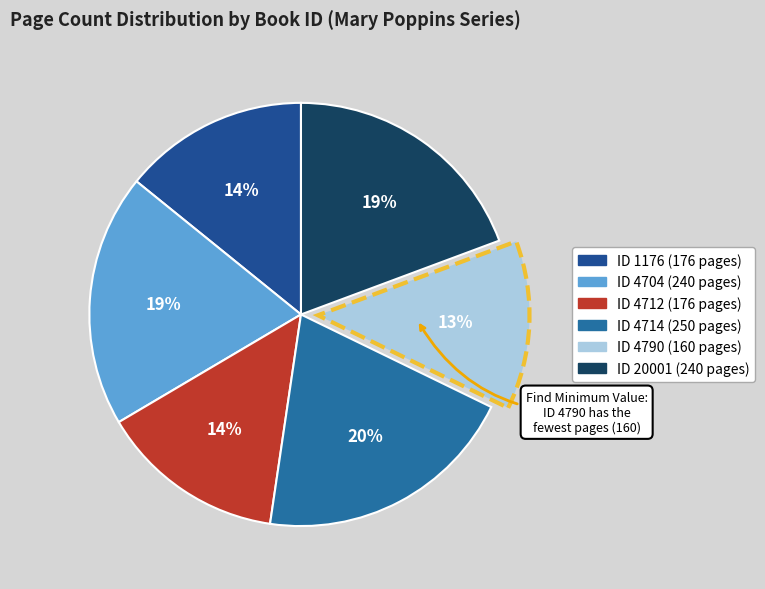

How many slices are in this pie chart?

6